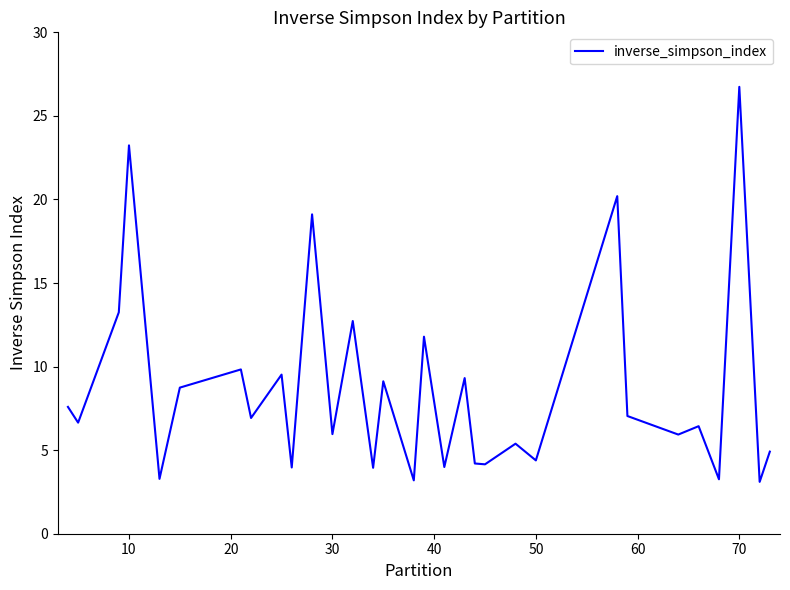

What is the average value?

8.6